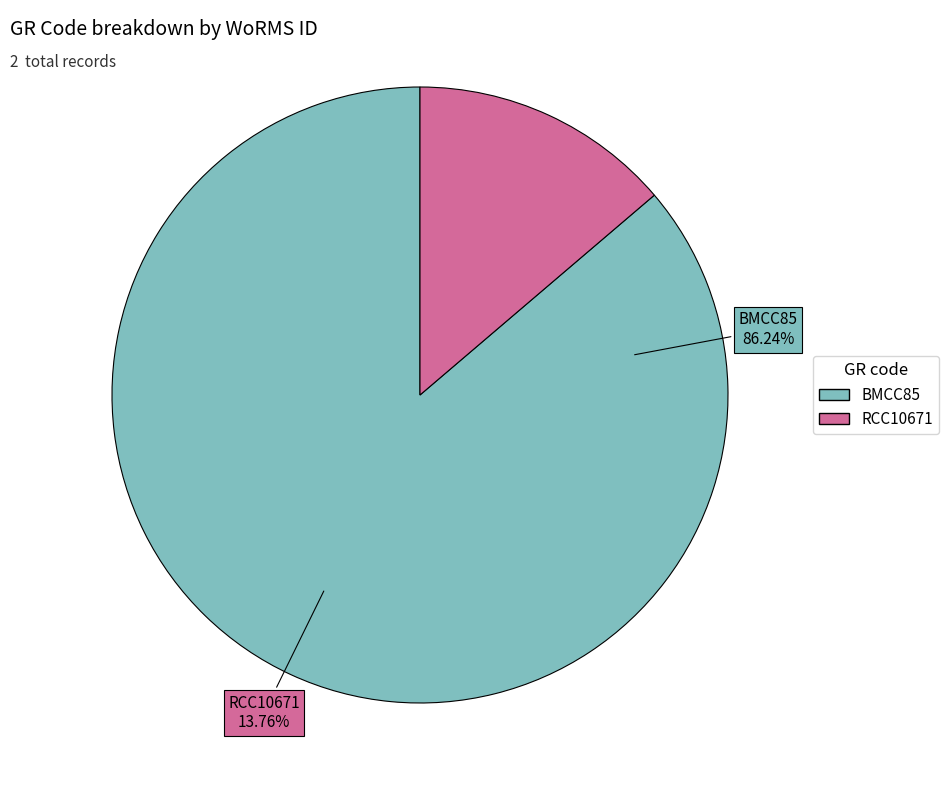

Rank the categories by value from highest to lowest.

BMCC85, RCC10671